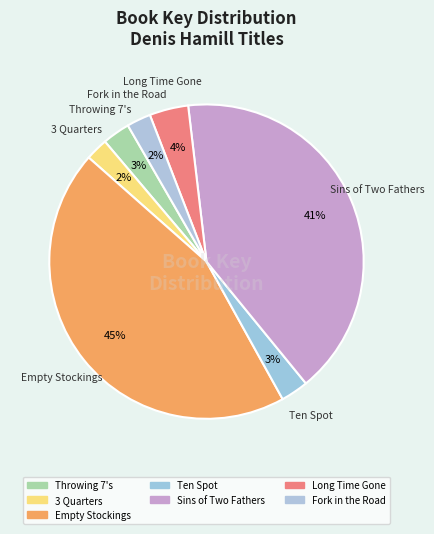

Which slice is the largest?

Empty Stockings